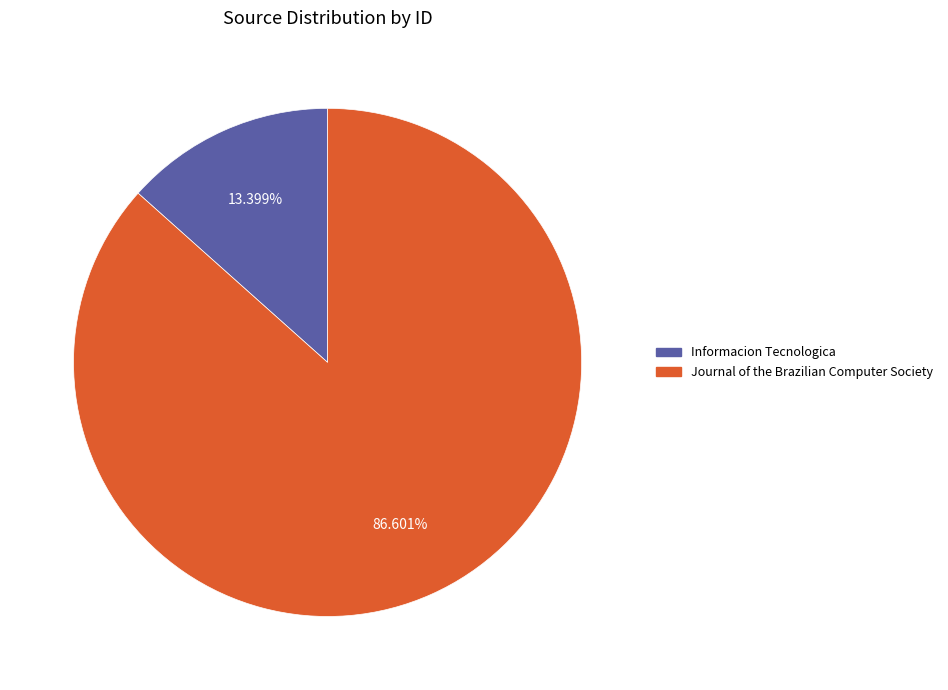

To the nearest percent, what portion does Journal of the Brazilian Computer Society represent?

87%